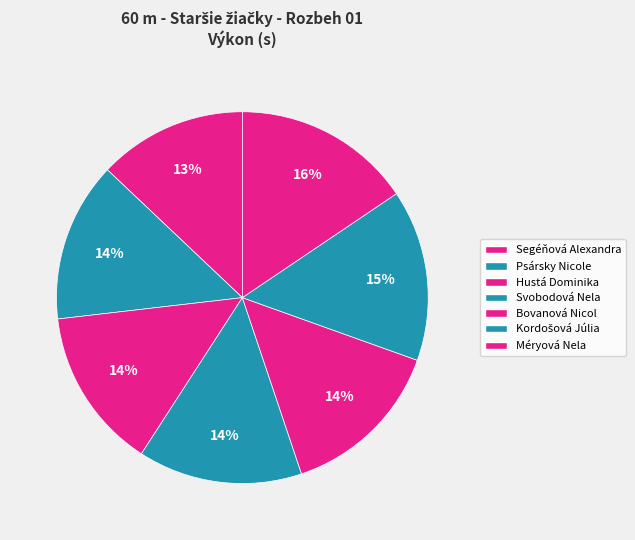

The Svobodová Nela slice represents 4% of the pie. True or false?

False